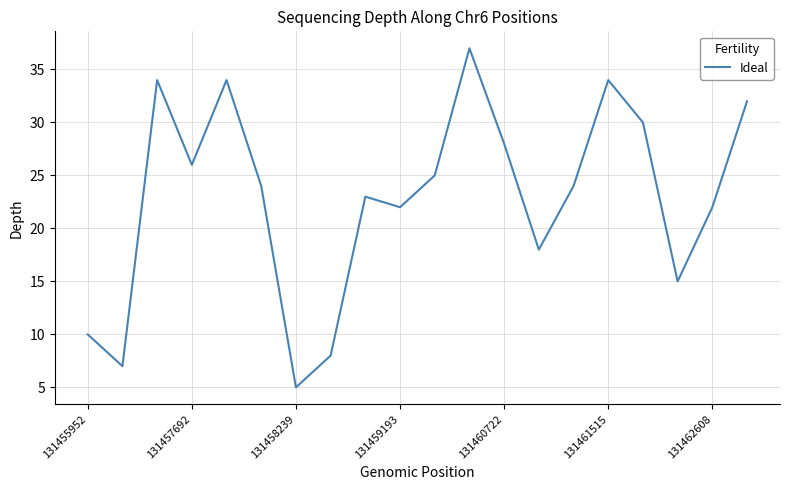

How many interior local valleys (lower than both neighbors) does the data have?

6